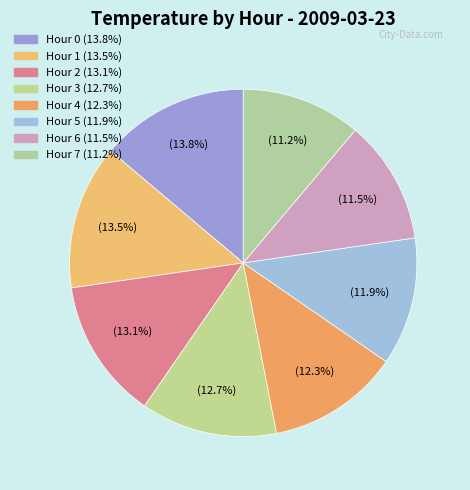

How many segments does this pie chart have?

8